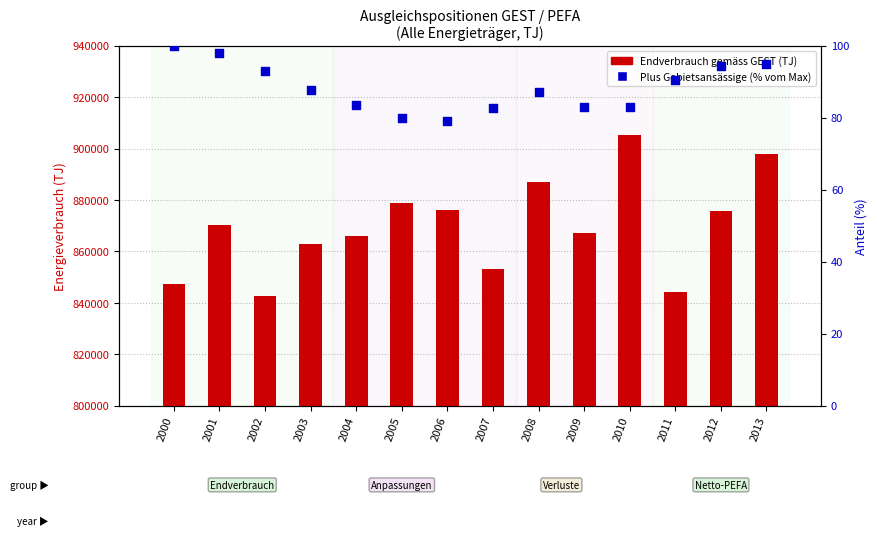

Which series reaches the maximum Y coordinate?

Endverbrauch (GEST)